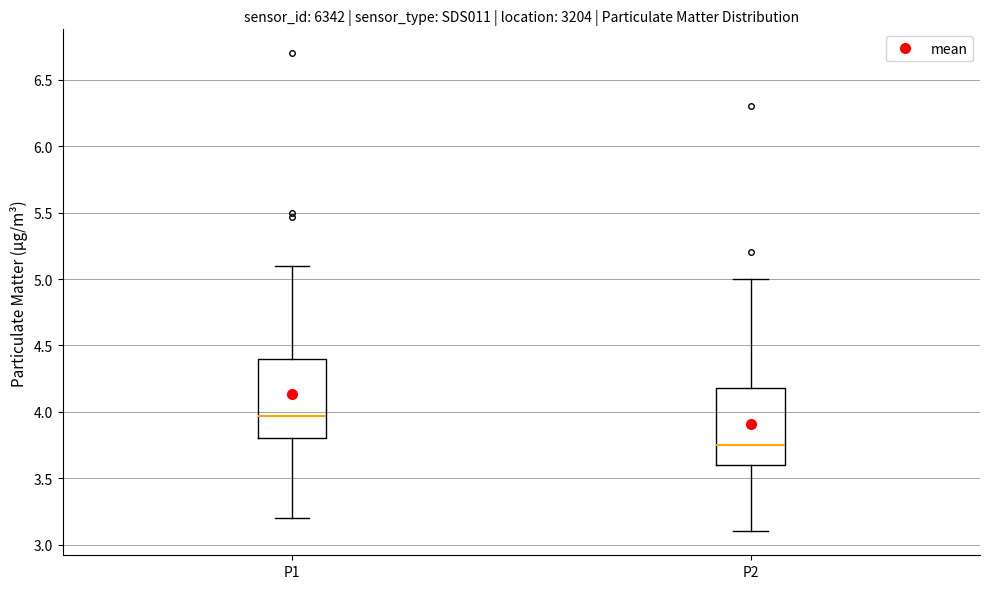

Reading left to right, transcribe this box plot: for each box, give where its median line is, the range the box spans, and where its two whiskers end, as read against the y-axis. The values are not printed on the chart, so give them approximately, as read against the axis.

P1: median 3.95, box 3.80 to 4.40, whiskers 3.20 to 5.10
P2: median 3.75, box 3.60 to 4.20, whiskers 3.10 to 5.00